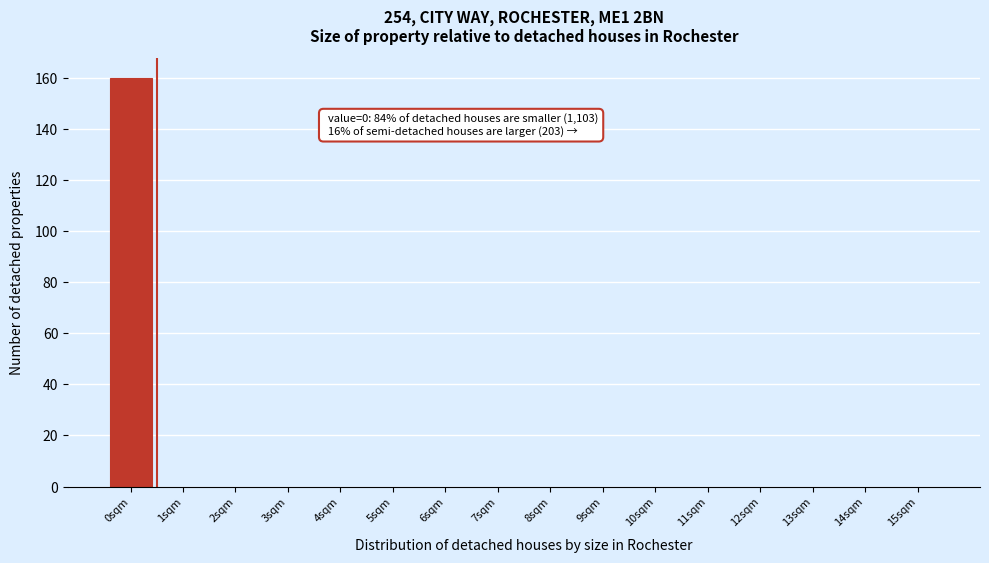

Reading left to right, what are all the values shown in this chart?

0sqm=160	1sqm=0	2sqm=0	3sqm=0	4sqm=0	5sqm=0	6sqm=0	7sqm=0	8sqm=0	9sqm=0	10sqm=0	11sqm=0	12sqm=0	13sqm=0	14sqm=0	15sqm=0